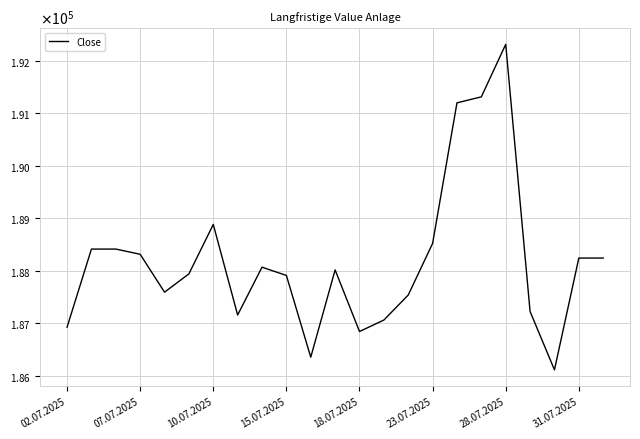

Does the chart display data point markers on the line(s)?

No